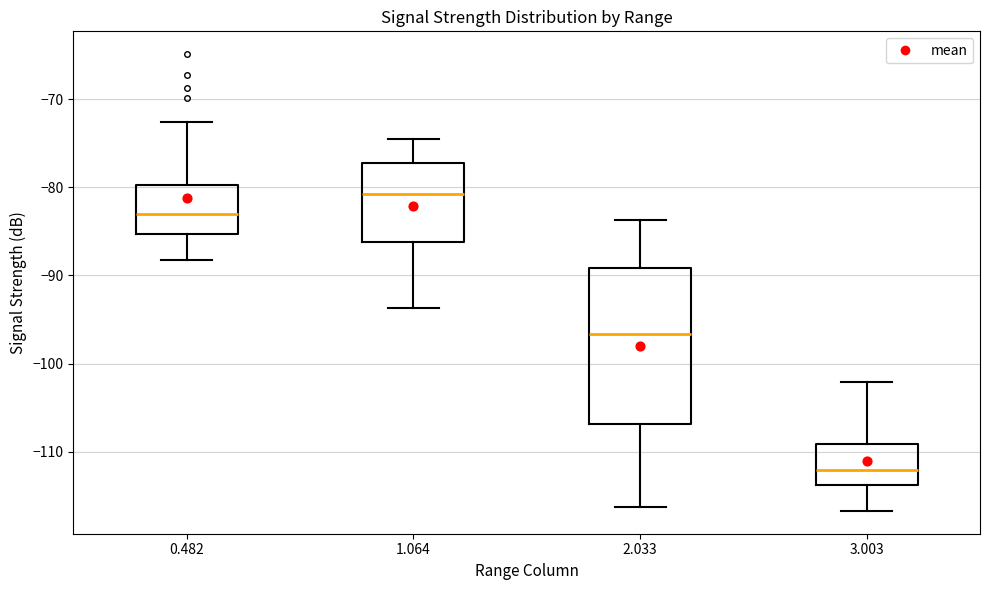

Reading left to right, transcribe this box plot: for each box, give where its median line is, the range the box spans, and where its two whiskers end, as read against the y-axis. The values are not printed on the chart, so give them approximately, as read against the axis.

0.482: median -83, box -85 to -80, whiskers -88 to -73
1.064: median -81, box -86 to -77, whiskers -94 to -74
2.033: median -97, box -107 to -89, whiskers -116 to -84
3.003: median -112, box -114 to -109, whiskers -117 to -102